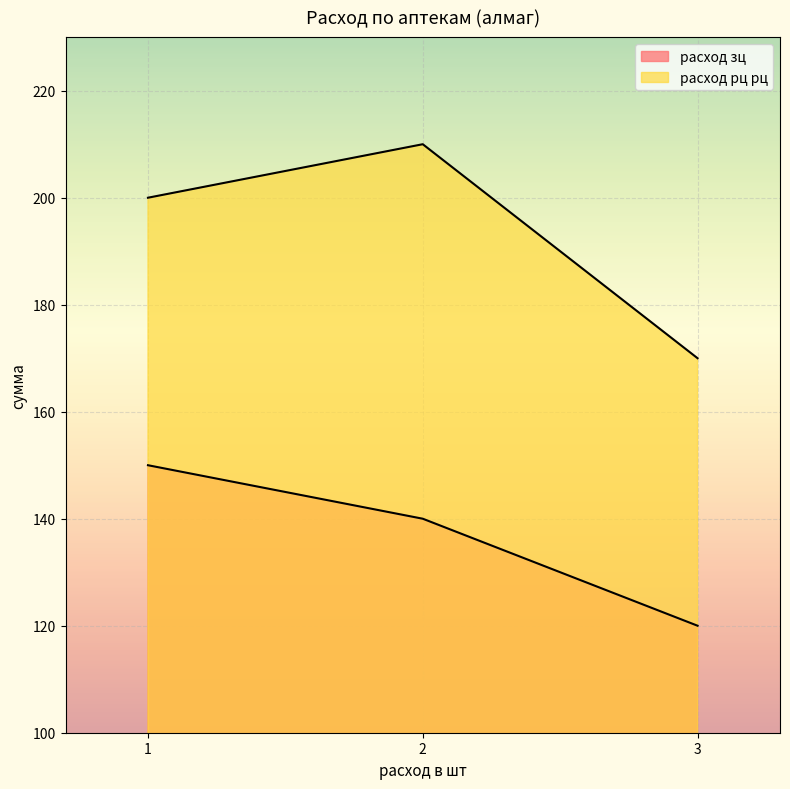

What is the highest value of the расход зц series?

150